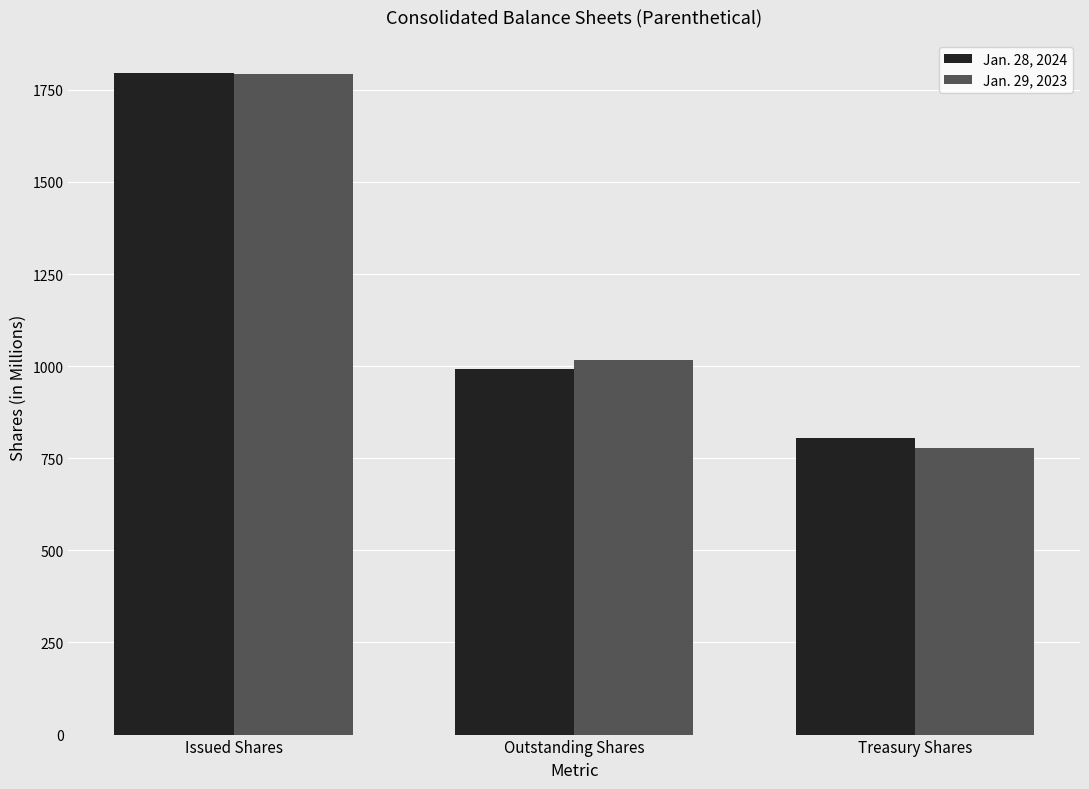

Which series changed the most between Issued Shares and Outstanding Shares?

Jan. 28, 2024